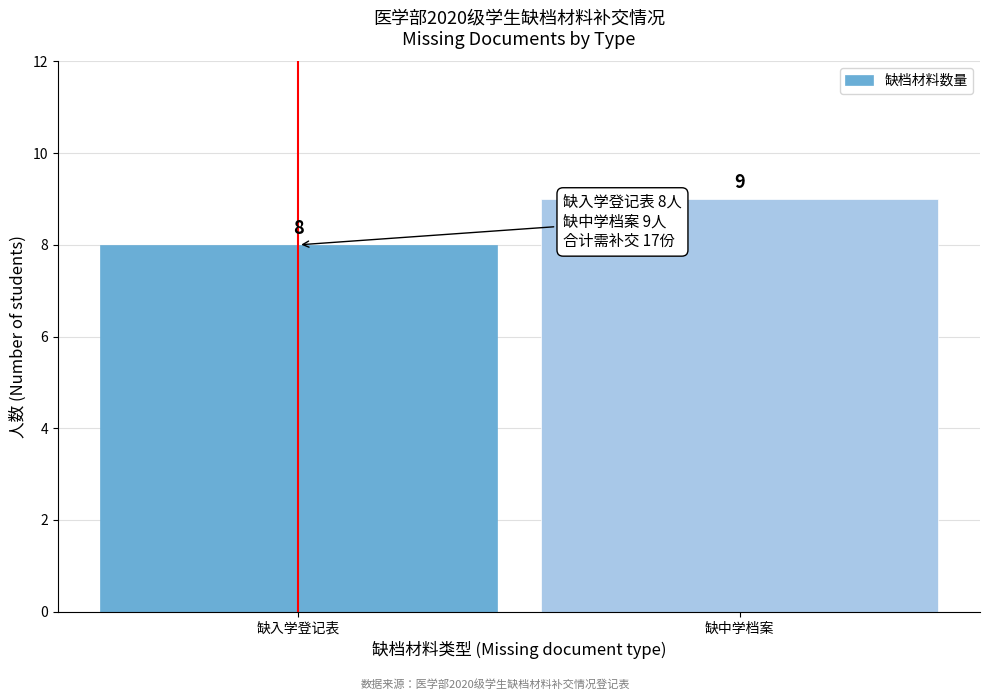

Reading right to left, extract all data points from this chart.

缺中学档案=9	缺入学登记表=8